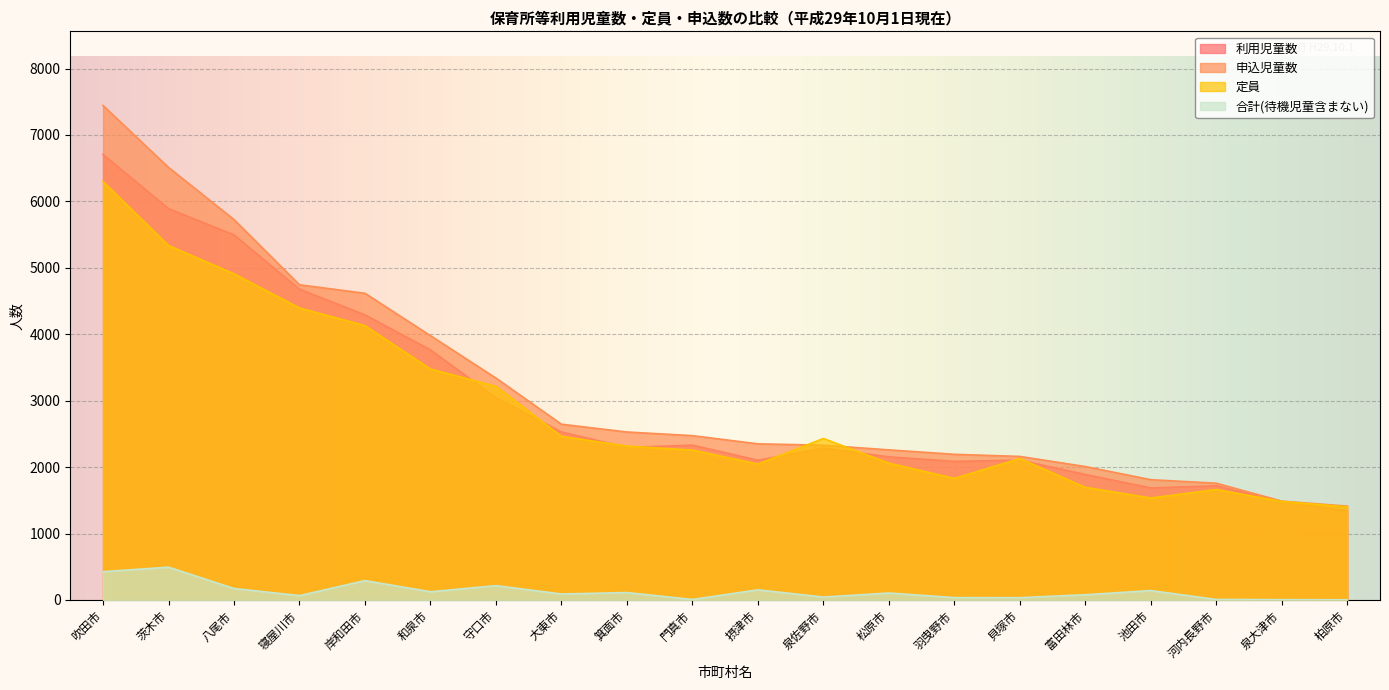

True or false: 合計(待機児童含まない) has more than 0 points higher than both neighbors.

True